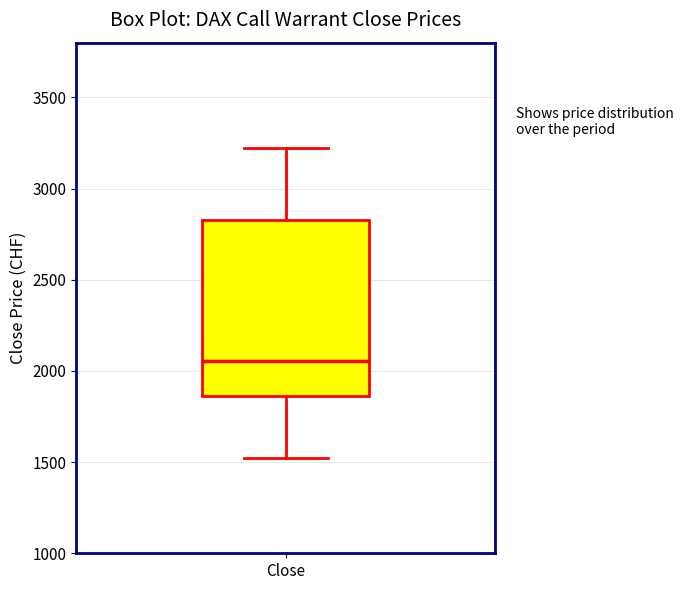

Transcribe this box plot: give where the median line is, the range the box spans, and where the two whiskers end, as read against the y-axis. The values are not printed on the chart, so give them approximately, as read against the axis.

median 2050, box 1850 to 2850, whiskers 1550 to 3250